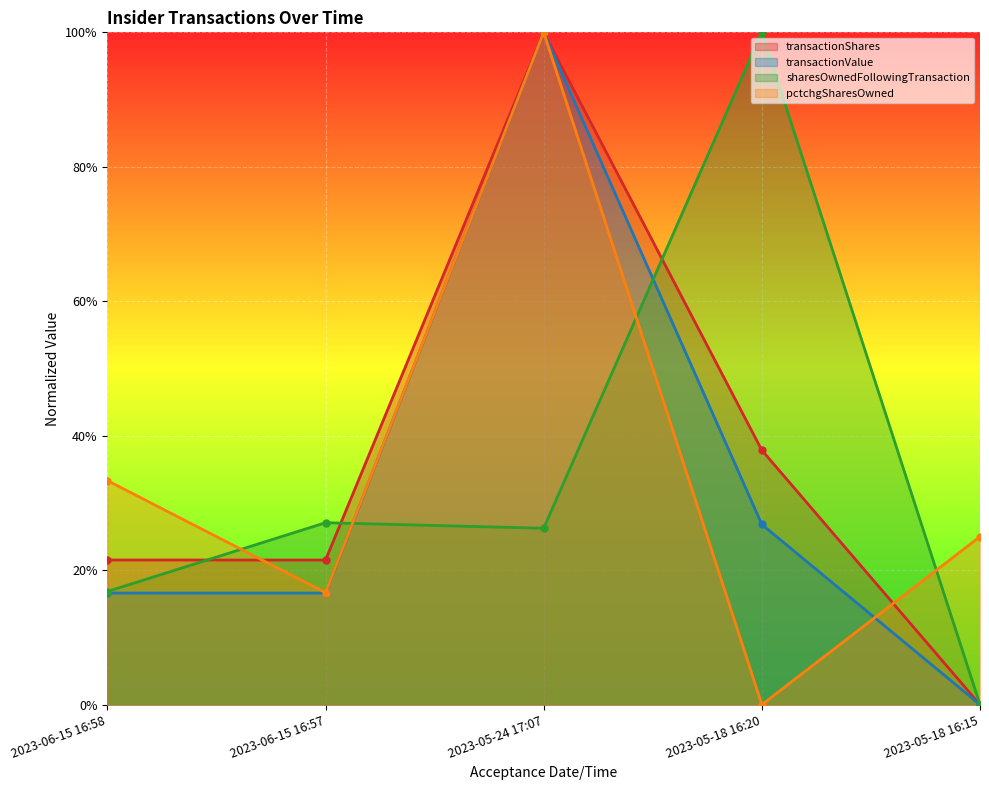

What are all the series names shown in the legend?

transactionShares, transactionValue, sharesOwnedFollowingTransaction, pctchgSharesOwned